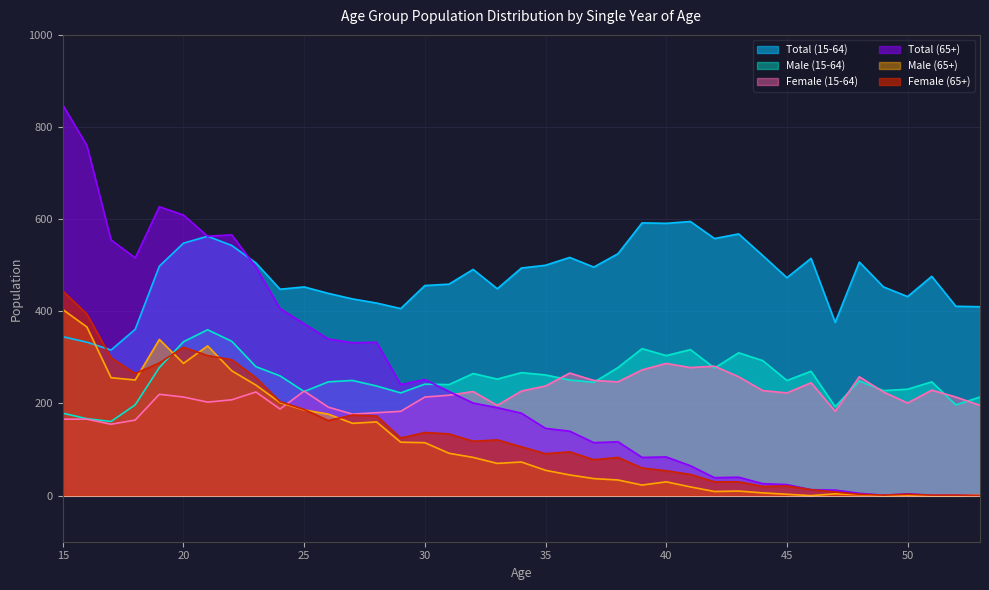

What is the minimum value for Total (65+)?

1